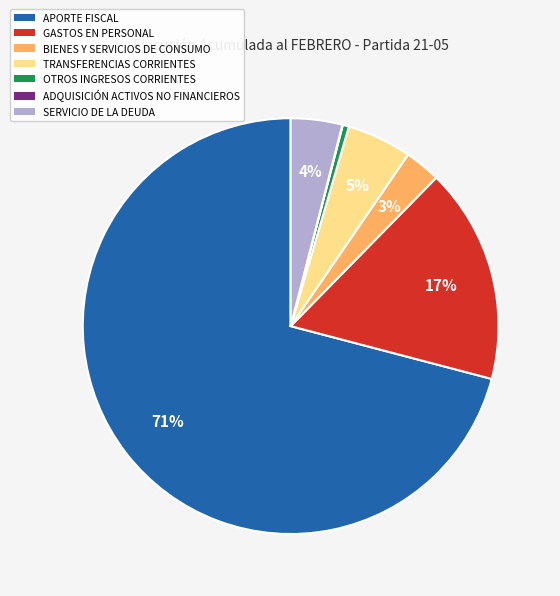

To the nearest percent, what is the difference between the largest and smallest slice percentages?

71%